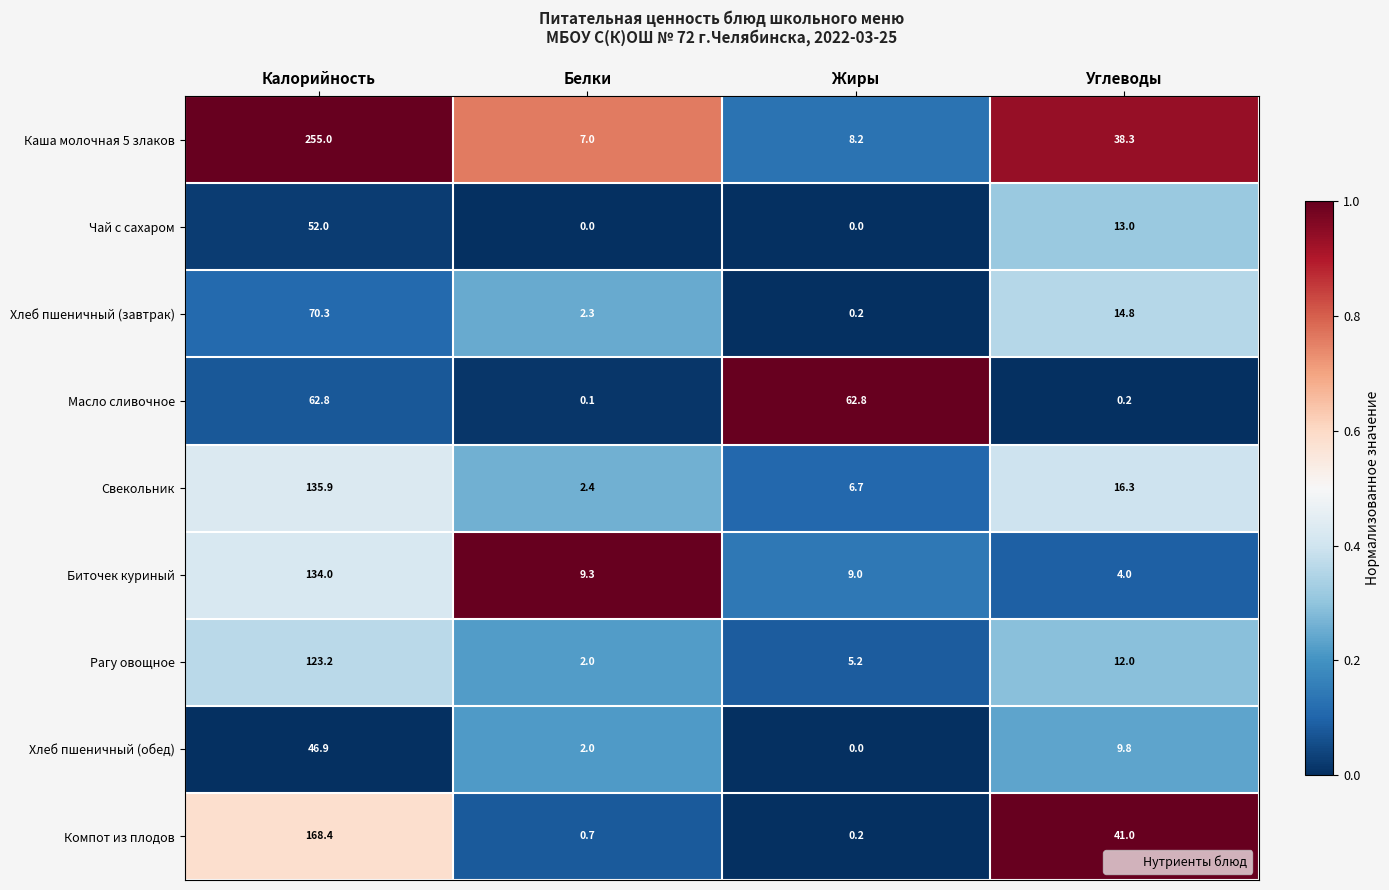

At which category does the chart reach its peak across all series?

Калорийность